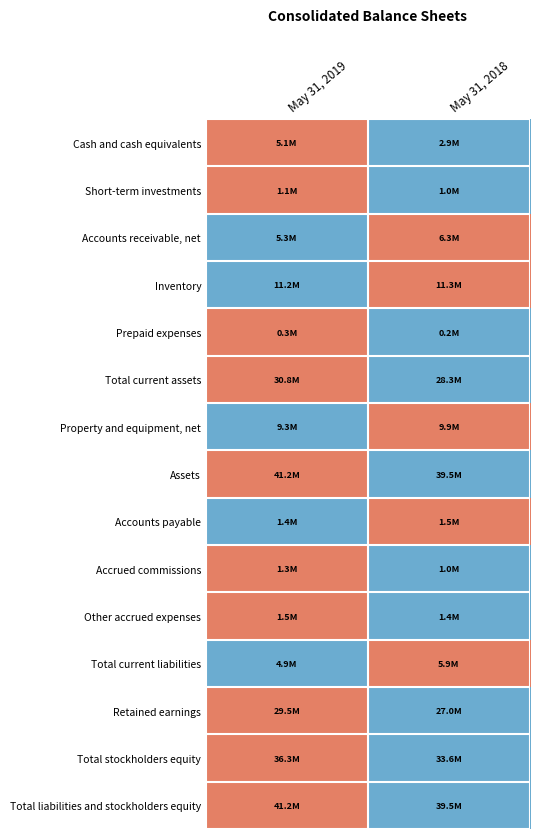

What is the difference between the highest and lowest values at May 31, 2018?

2